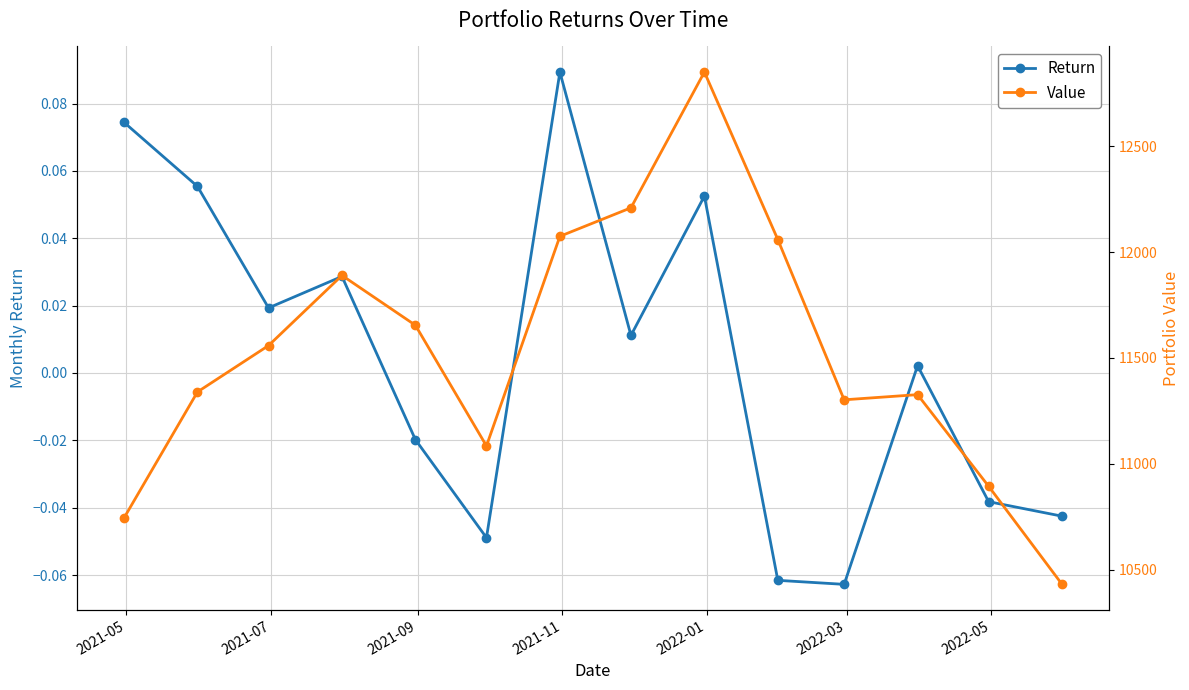

Reading left to right, list all the values displayed in this chart.

Return: 0.1	0.1	0.0	0.0	-0.0	-0.0	0.1	0.0	0.1	-0.1	-0.1	0.0	-0.0	-0.0
Value: 10744.2	11339.4	11558.4	11889.7	11654.4	11084.1	12074.6	12209.2	12850.5	12059.1	11302.1	11326.5	10893.6	10430.2